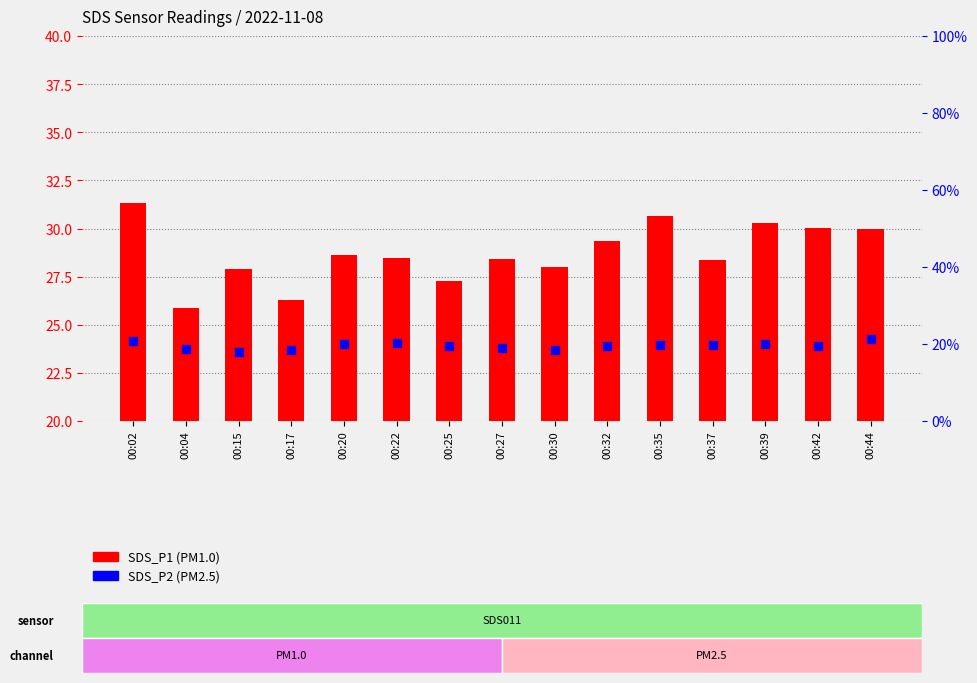

Which series contains the highest Y value?

SDS_P1